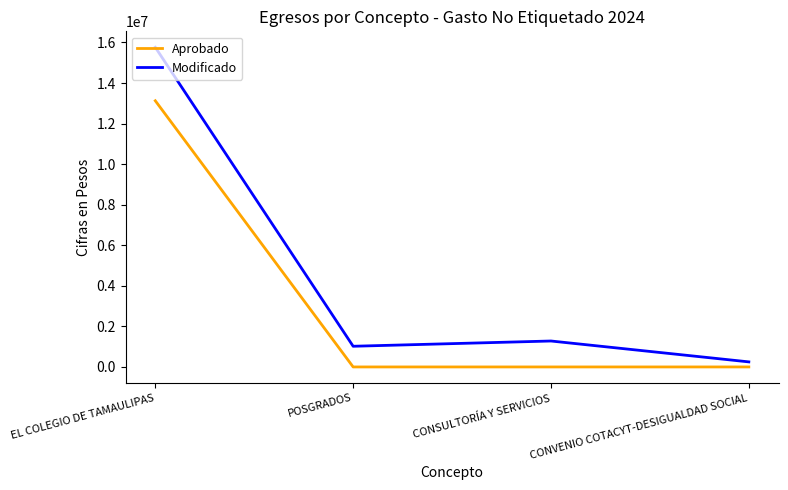

List the series in order of their peak value, lowest first.

Aprobado, Modificado